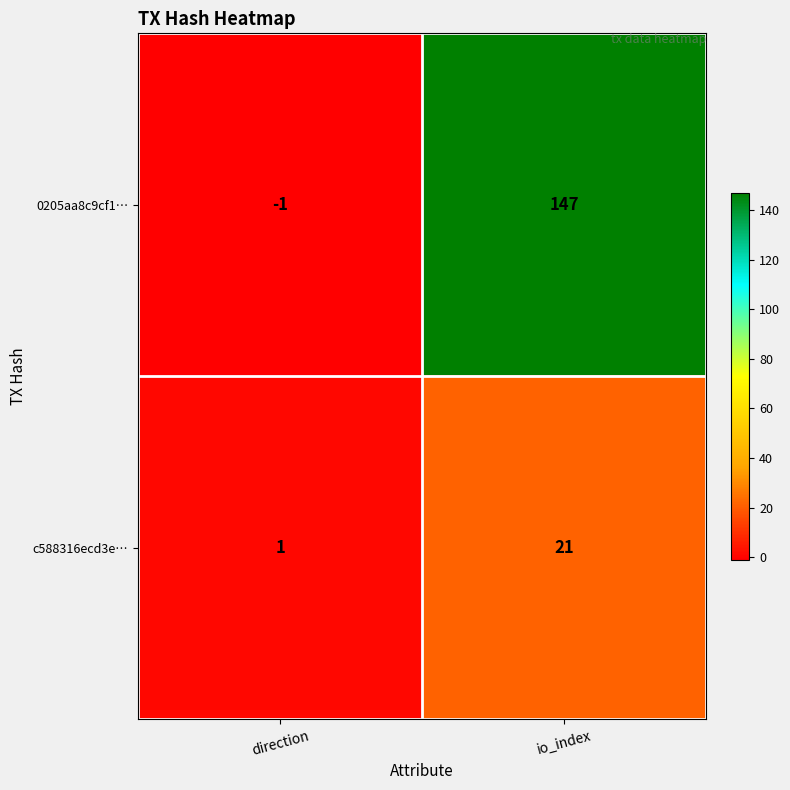

How many series are shown in this chart?

2